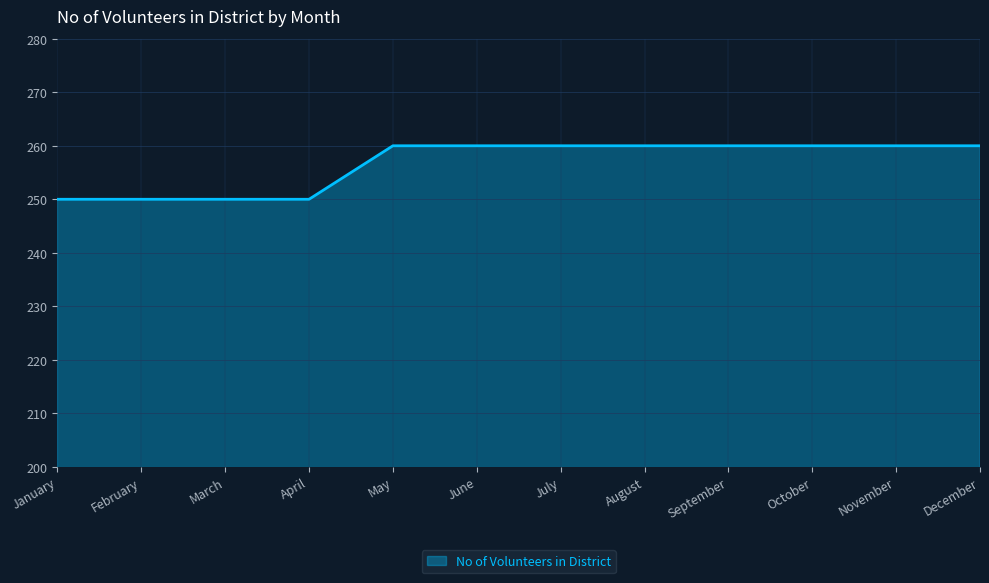

What is the maximum value shown in the chart?

260